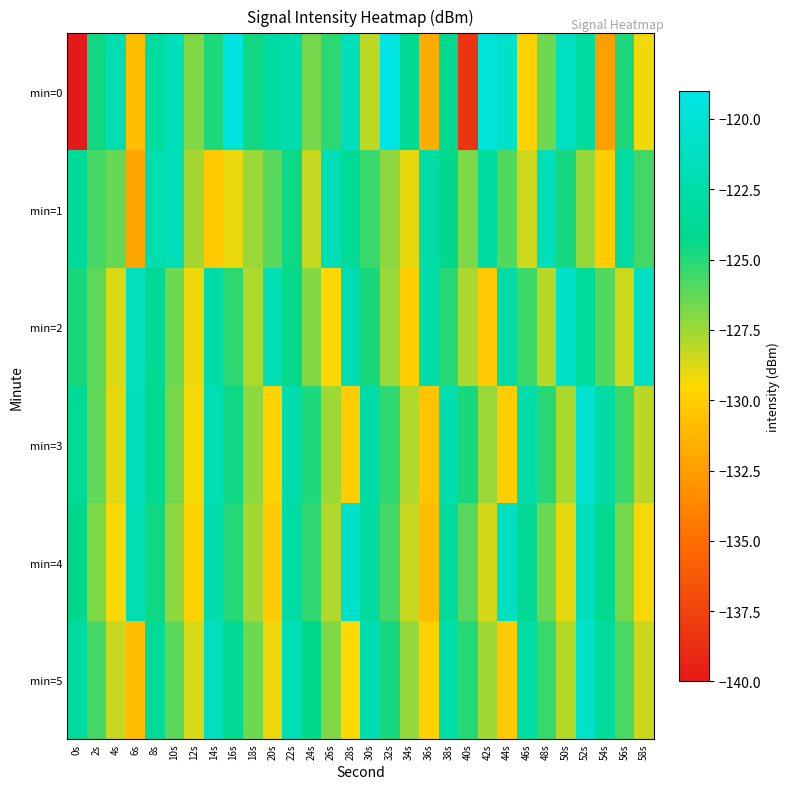

What is the difference between the highest and lowest values at 2s?

2.2